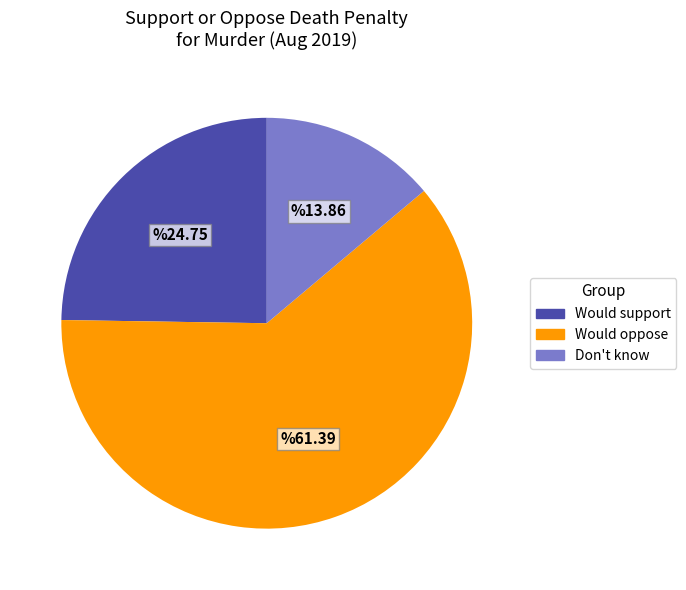

Does any single category account for the majority?

Yes